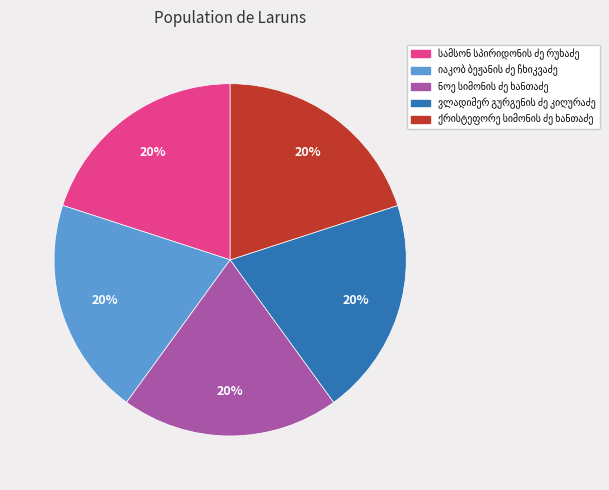

To the nearest percent, what is the average slice percentage?

20%